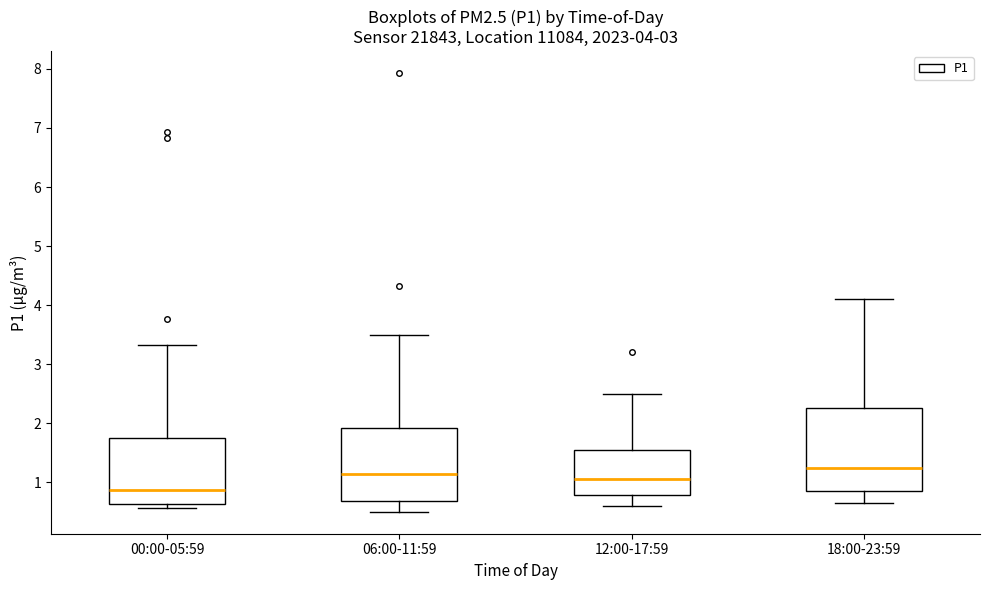

Which box's median line is the highest?

18:00-23:59